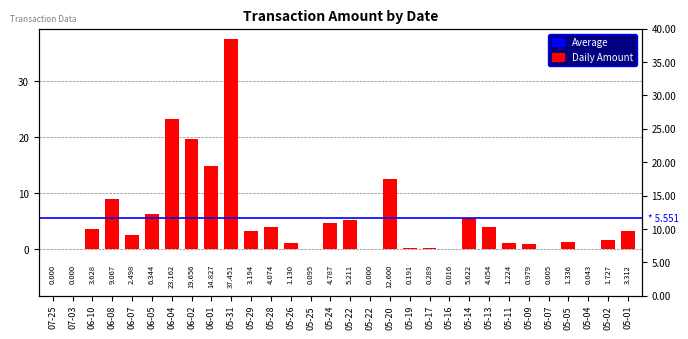

Reading left to right, transcribe all the data shown in this chart.

07-25=0.0	07-03=0.0	06-10=3.6	06-08=9.1	06-07=2.5	06-05=6.3	06-04=23.2	06-02=19.7	06-01=14.8	05-31=37.5	05-29=3.2	05-28=4.1	05-26=1.1	05-25=0.1	05-24=4.8	05-22=5.2	05-22=0.0	05-20=12.6	05-19=0.2	05-17=0.3	05-16=0.0	05-14=5.6	05-13=4.1	05-11=1.2	05-09=1.0	05-07=0.0	05-05=1.3	05-04=0.0	05-02=1.7	05-01=3.3